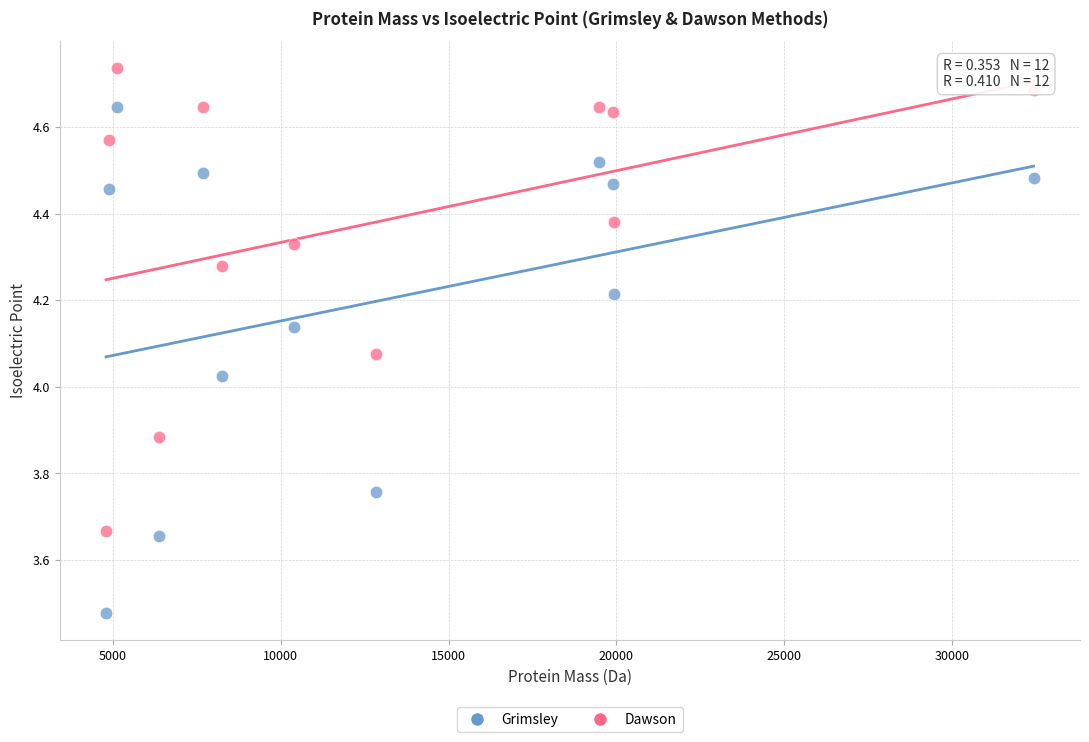

Which series contains the lowest Y value?

Grimsley